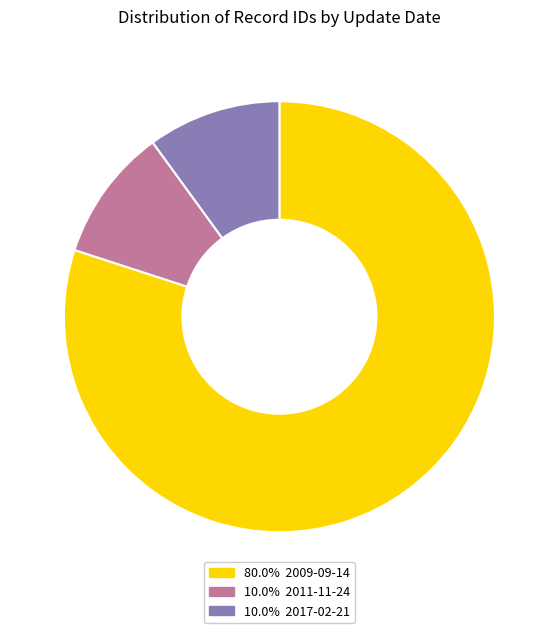

Is there a majority slice in this chart?

Yes